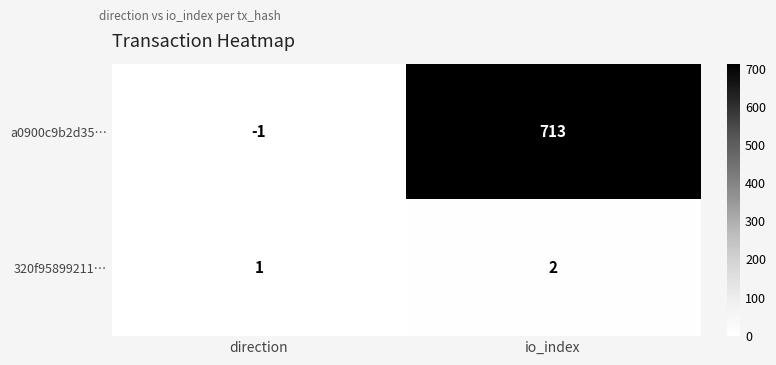

What is the greatest value displayed?

713